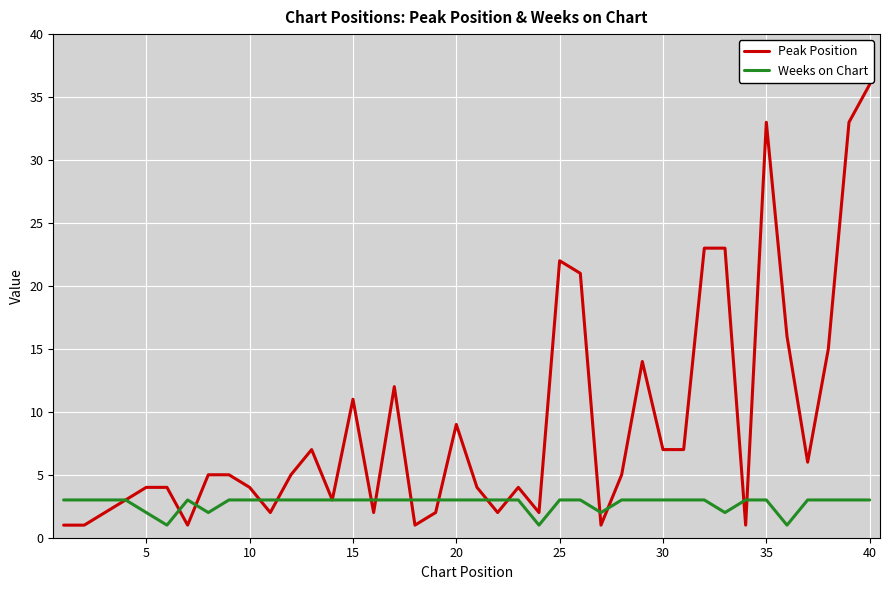

Which series has the largest total across all categories?

Peak Position